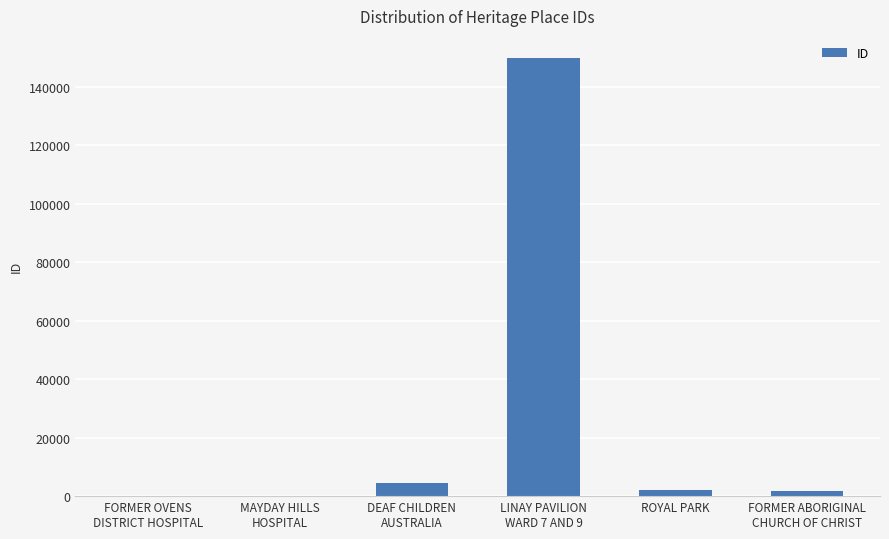

The chart shows a value of 149928 at LINAY PAVILION
WARD 7 AND 9. True or false?

True